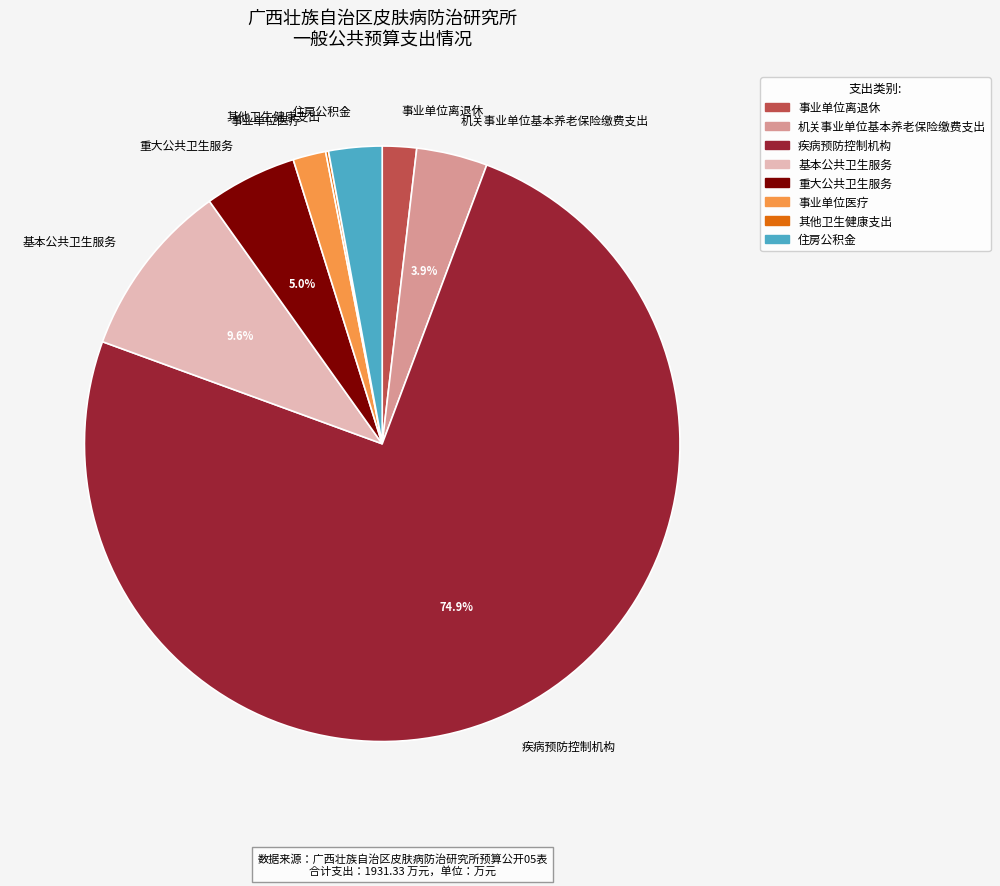

To the nearest percent, what is the difference between the largest and smallest slice percentages?

75%